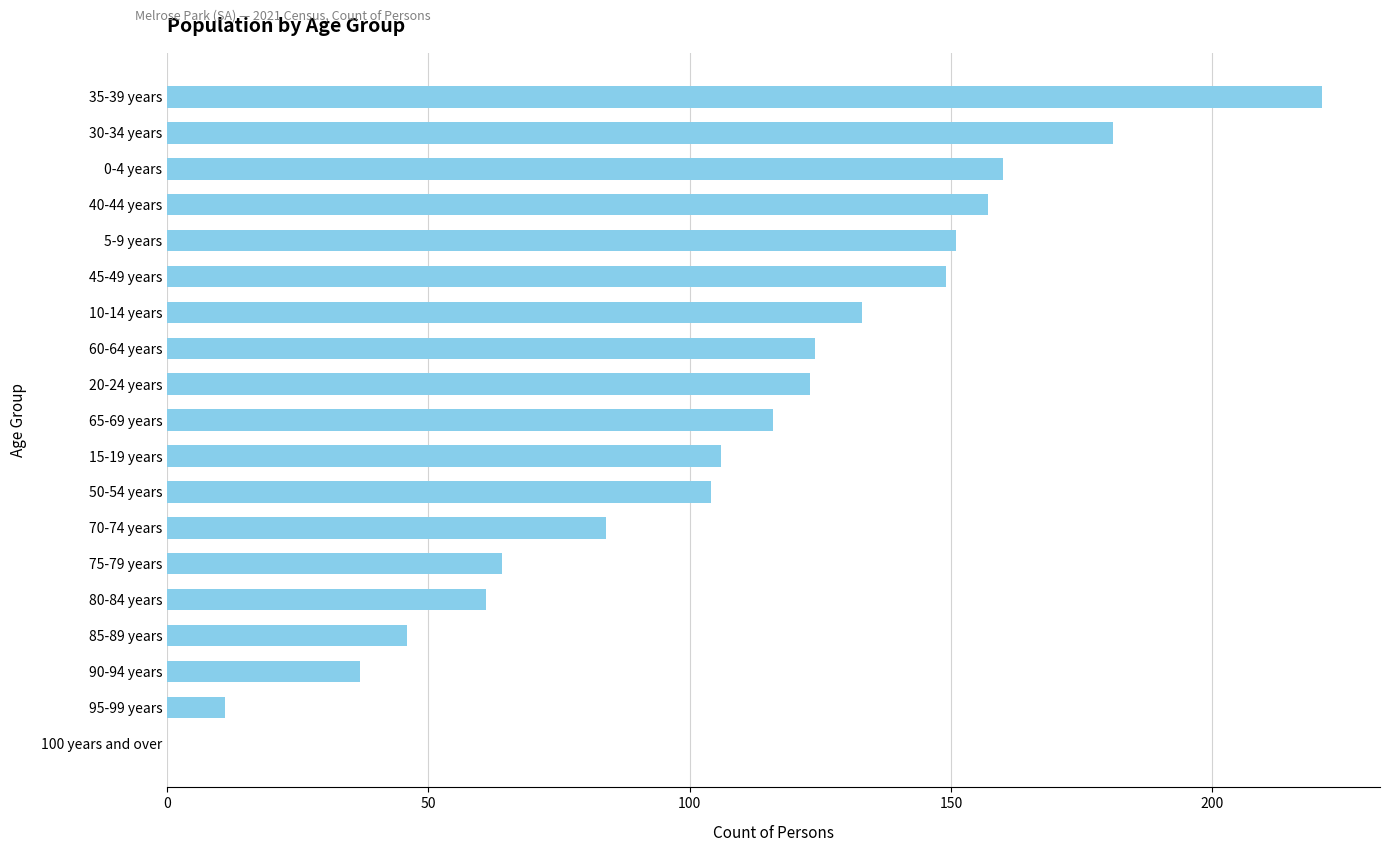

Are the bars horizontal?

Yes